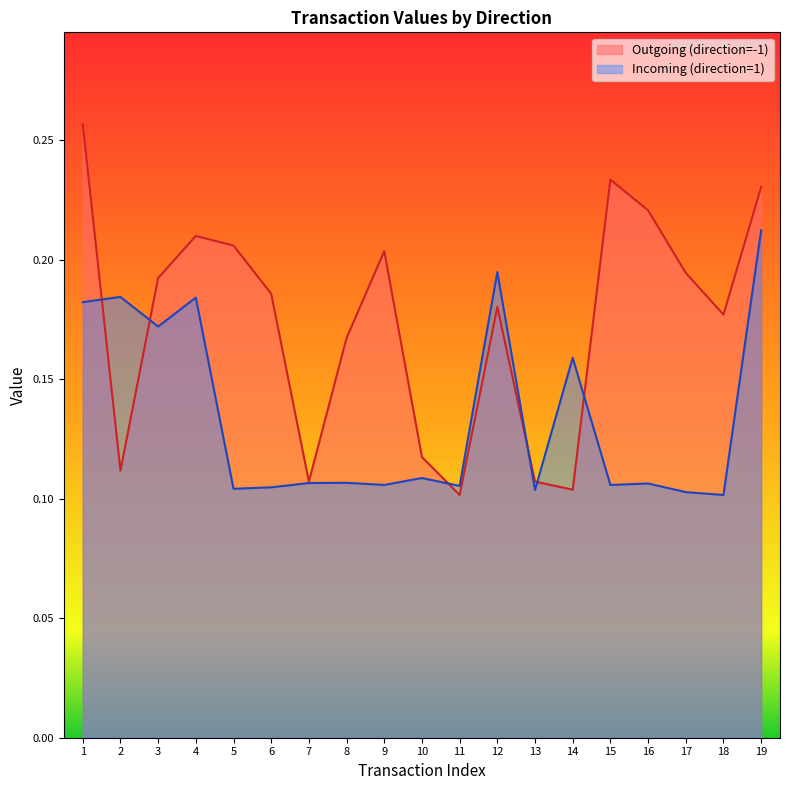

What is the greatest value displayed?

0.3